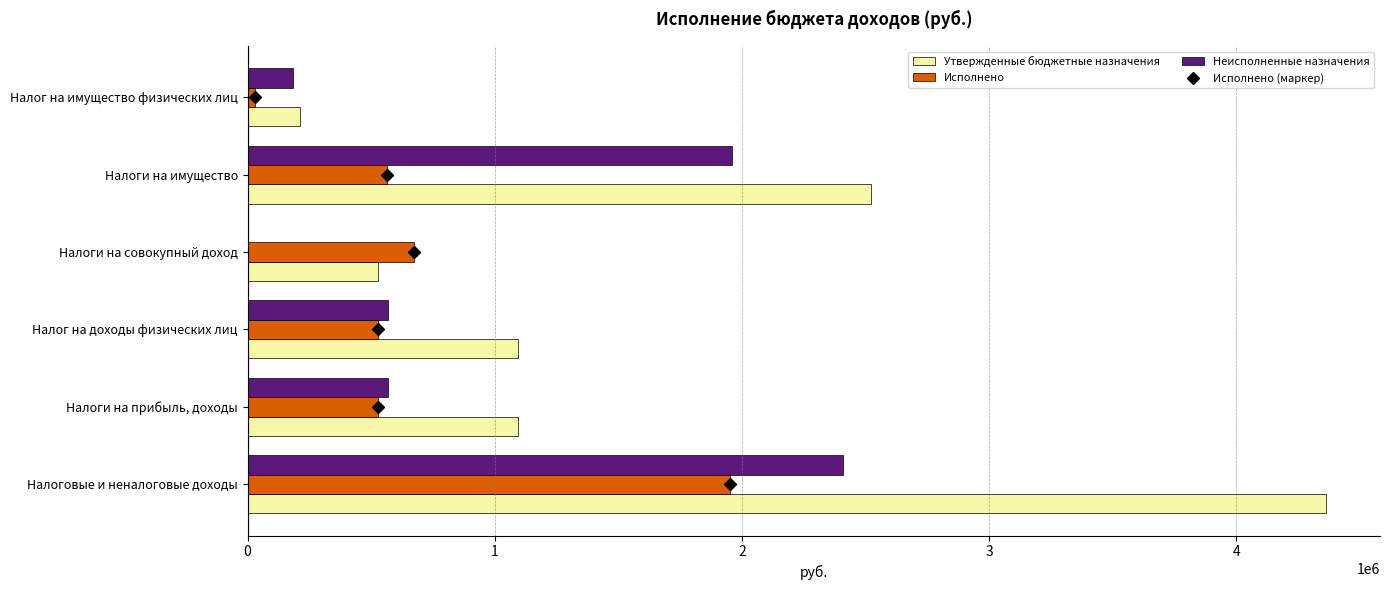

The value of Утвержденные бюджетные назначения at Налоги на совокупный доход is 138505.6. True or false?

False